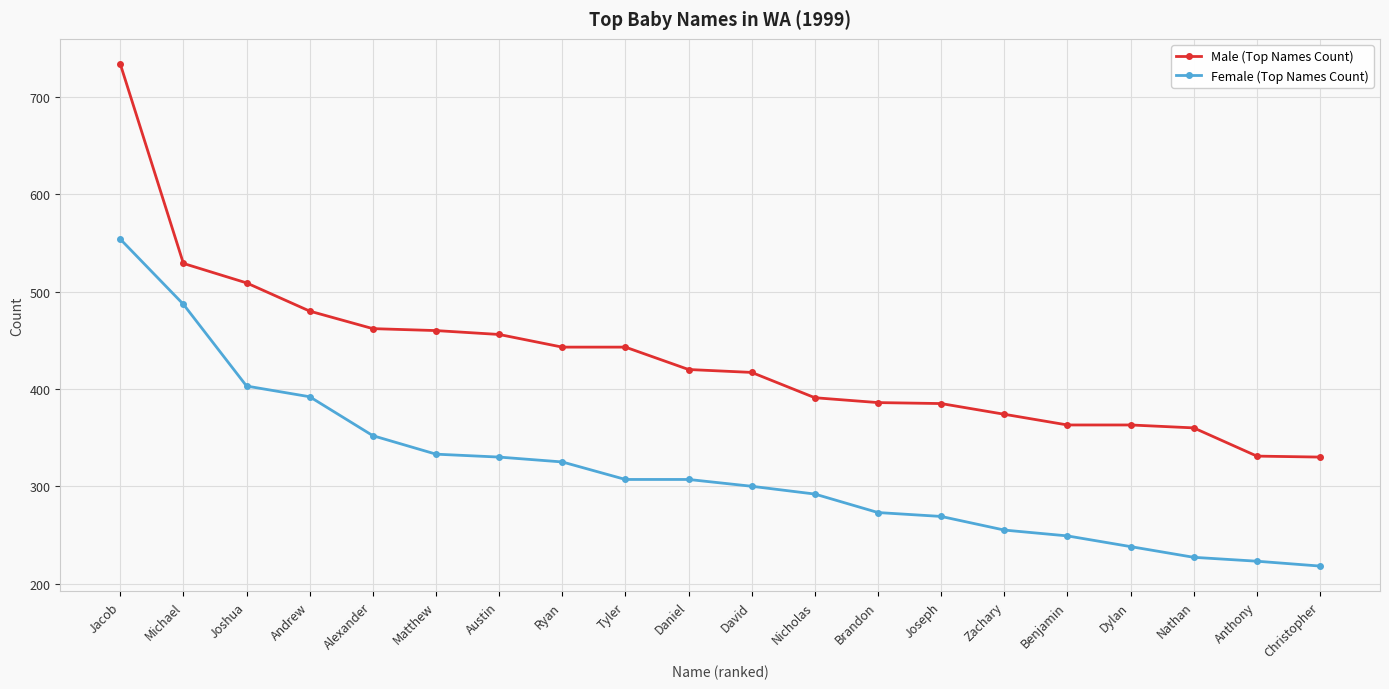

True or false: Female (Top Names Count) has a value of 218 at Christopher.

True